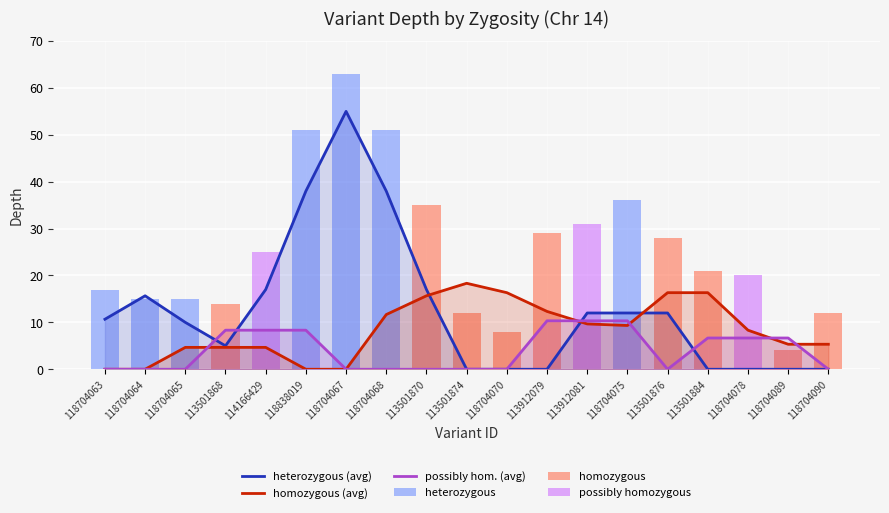

What is the sum of the homozygous values at 118704089 and 118704090?

16.0